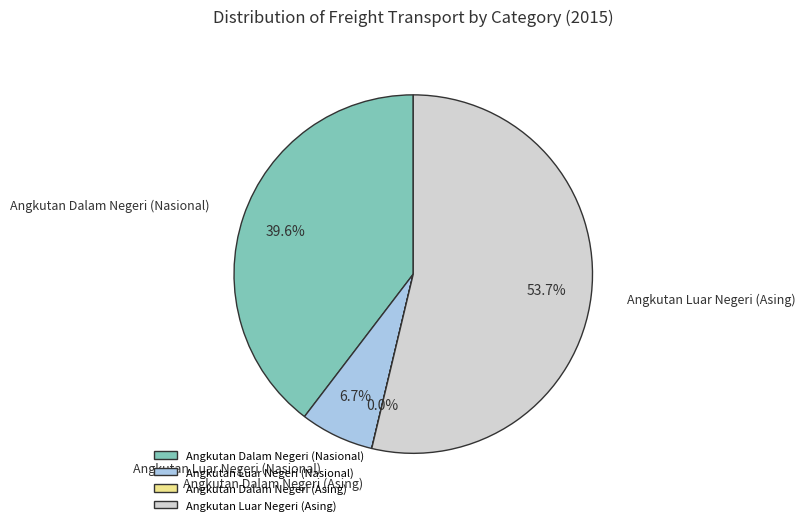

To the nearest percent, what portion does Angkutan Luar Negeri (Nasional) represent?

7%